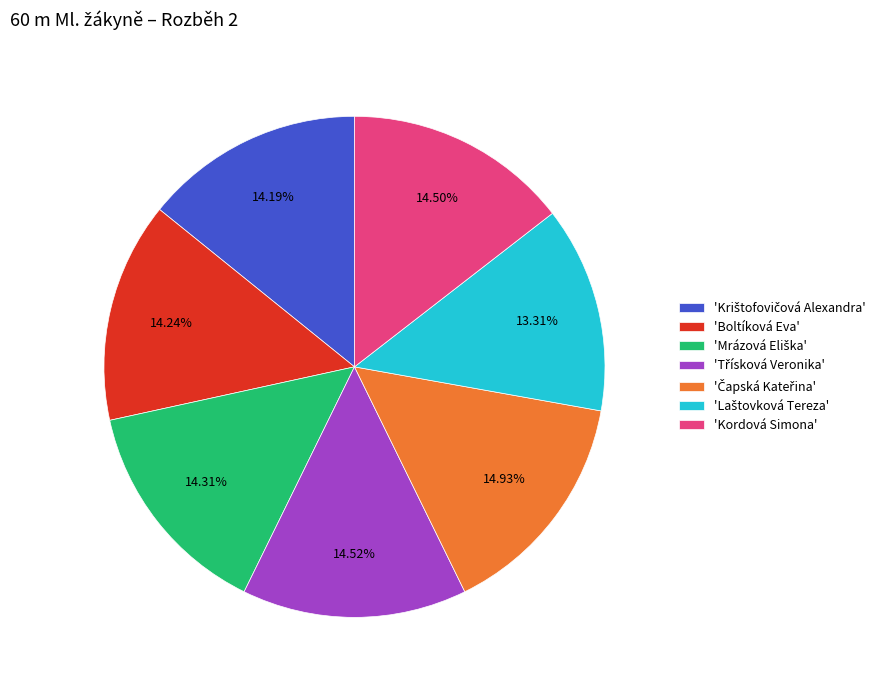

Is there any slice that represents more than half of the pie?

No